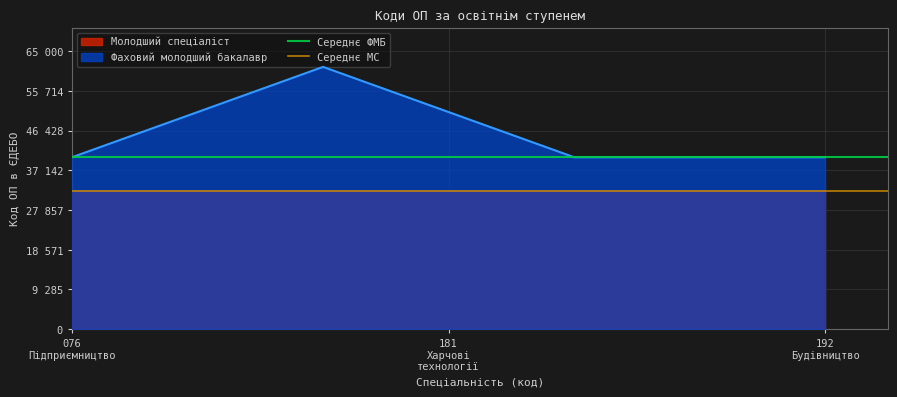

Which category has the highest value across all series?

076
Підприємництво